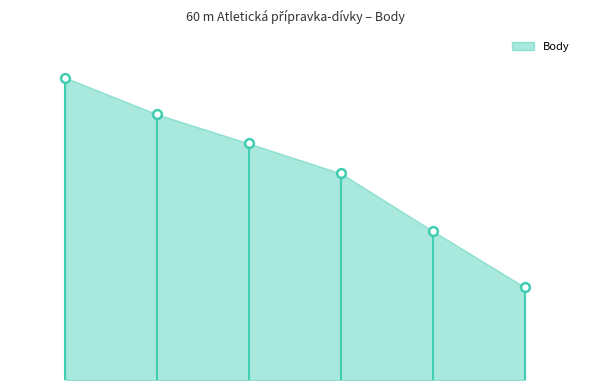

What is the ratio of the value at Bednářová Barbora to the value at Vrzalová Karolína?

0.6